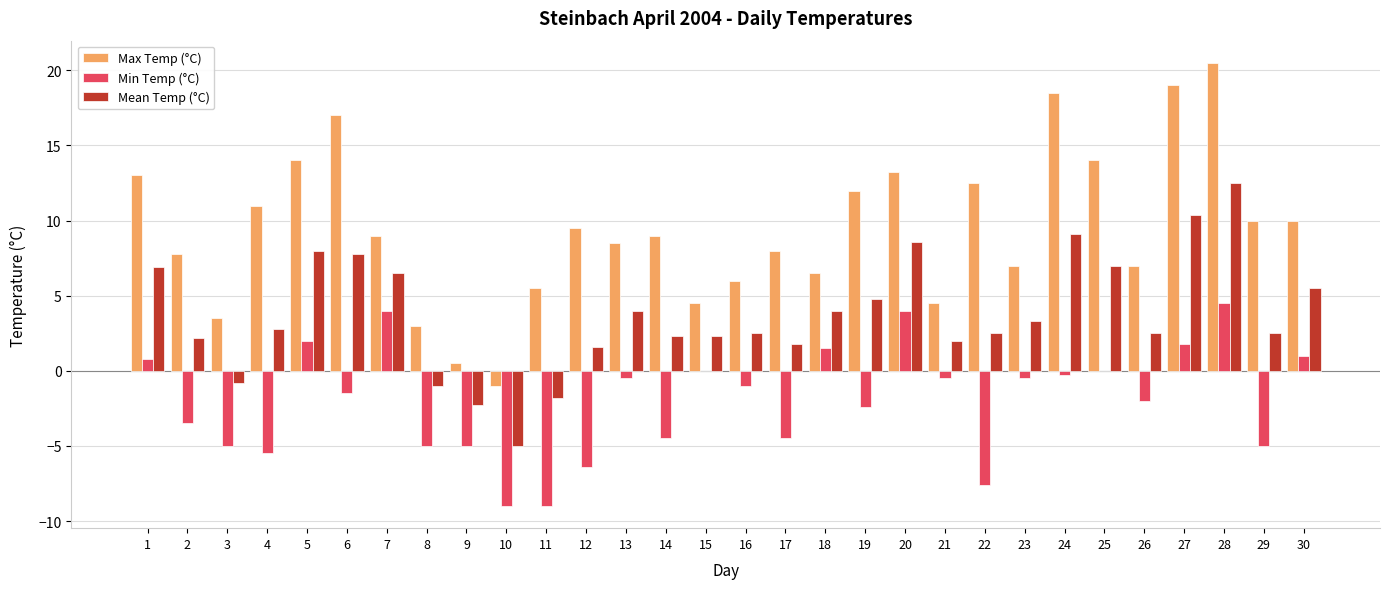

Which series changed the most between 18 and 24?

Max Temp (°C)